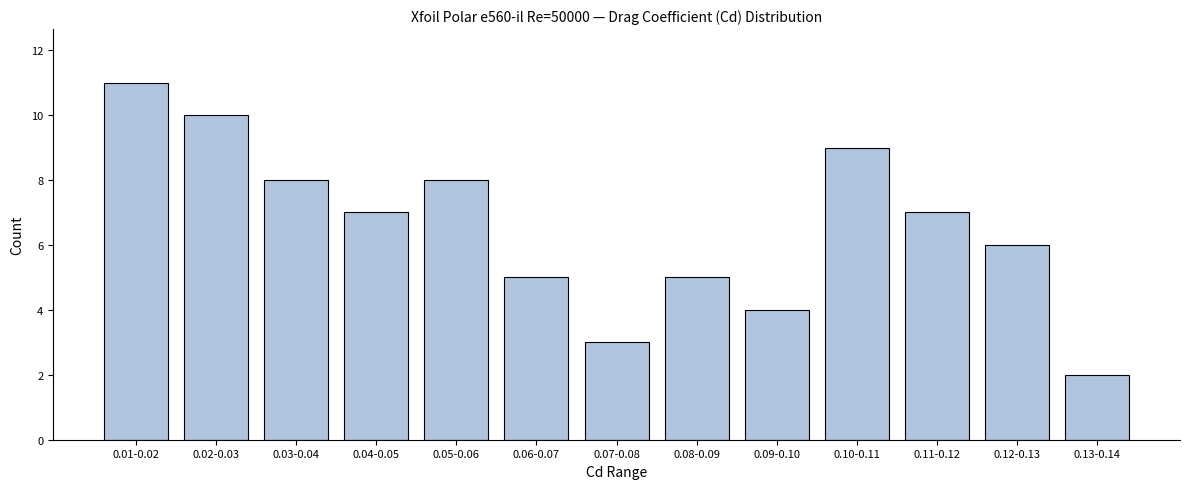

Reading left to right, list all the values displayed in this chart.

11	10	8	7	8	5	3	5	4	9	7	6	2